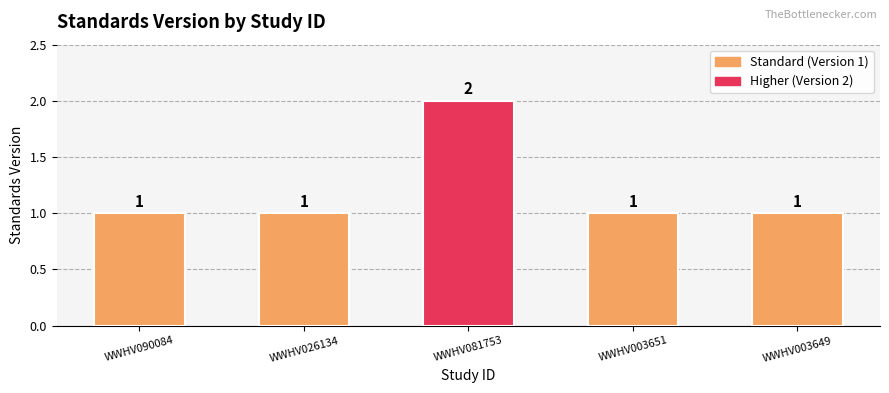

Which has a higher value, WWHV003651 or WWHV081753?

WWHV081753